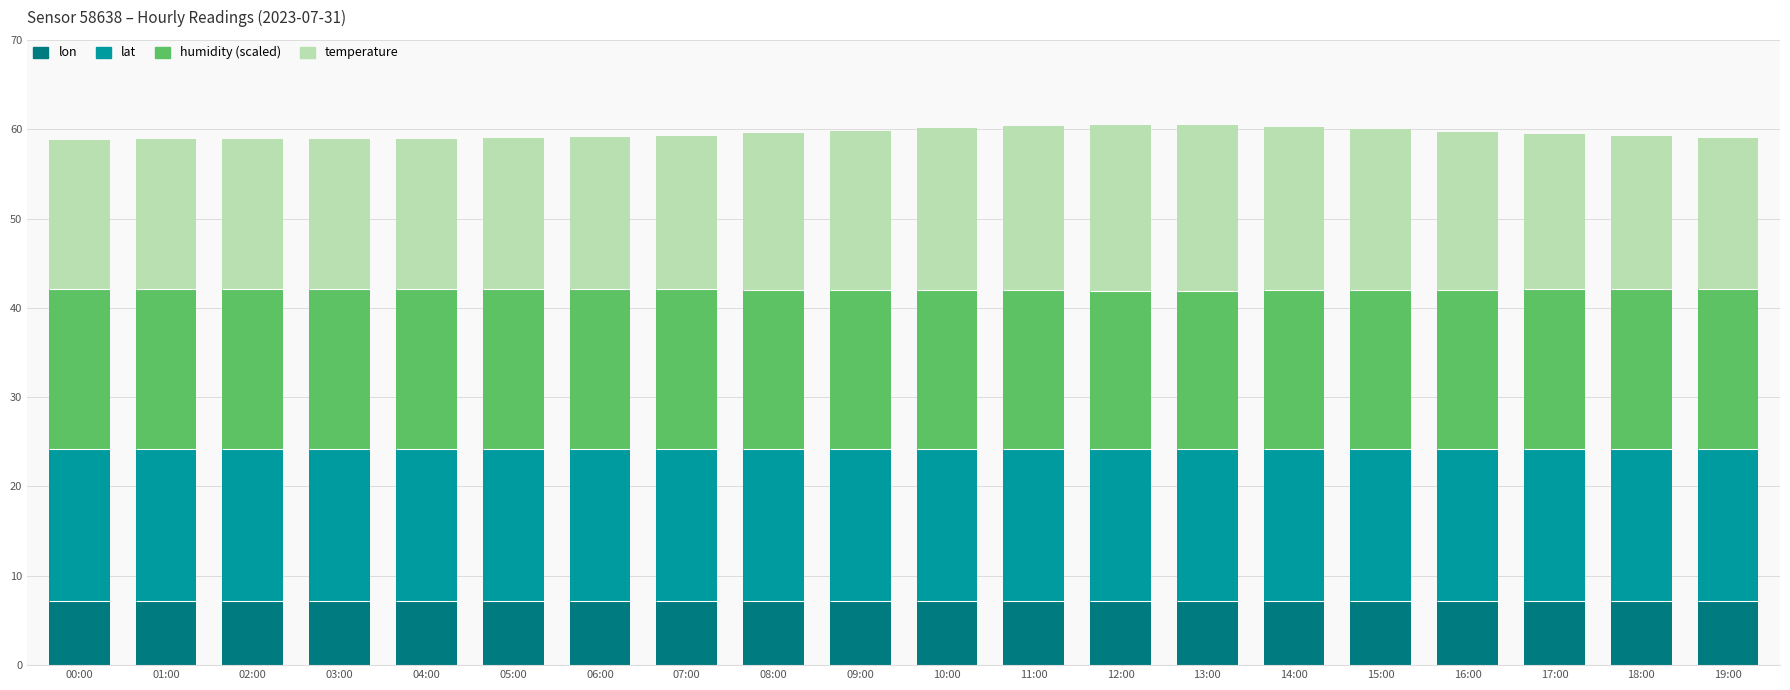

Count the number of categories in the chart.

20